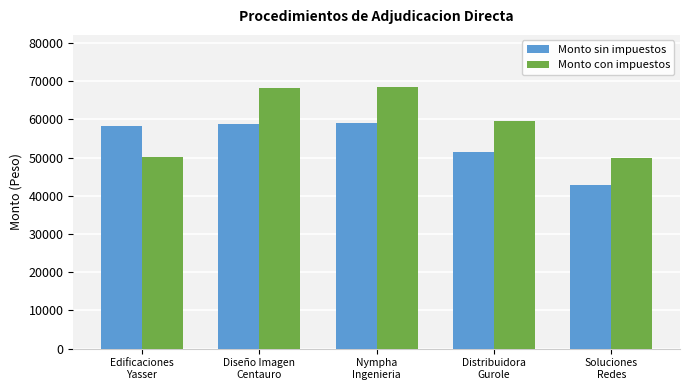

What is the difference between the second highest and minimum values in the Monto con impuestos series?

18282.7